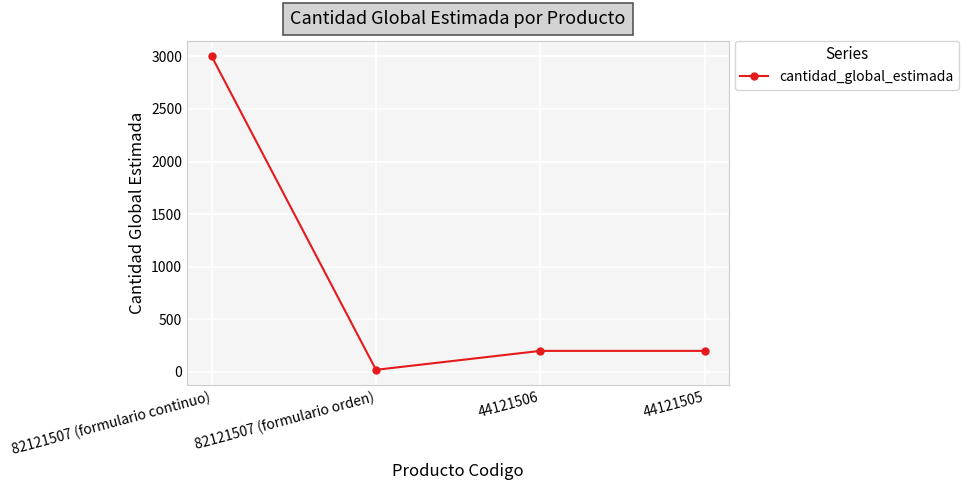

Reading right to left, extract all data points from this chart.

44121505=200	44121506=200	82121507 (formulario orden)=20	82121507 (formulario continuo)=3000